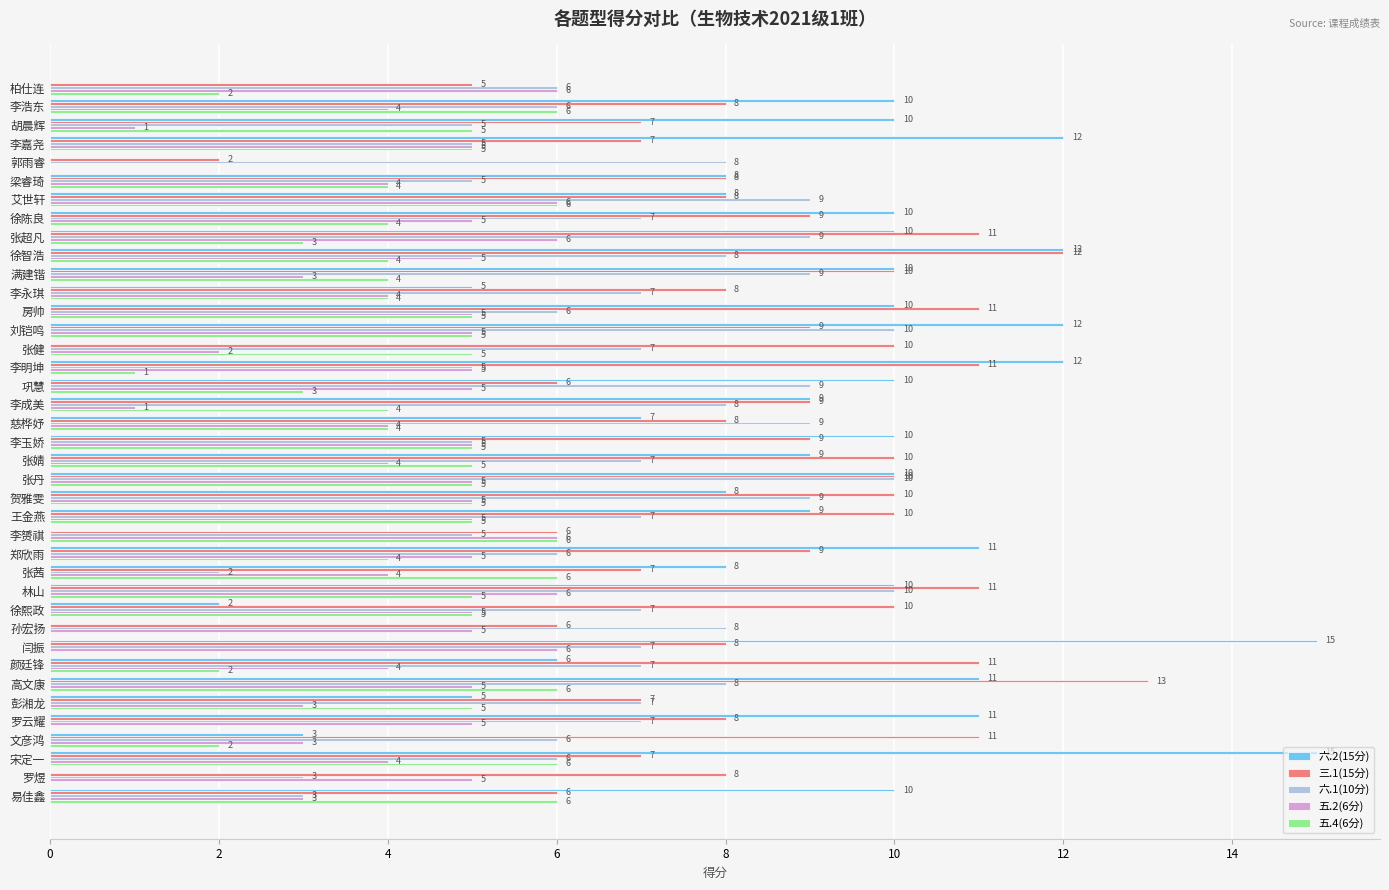

What is the average value of the 六.1(10分) series?

7